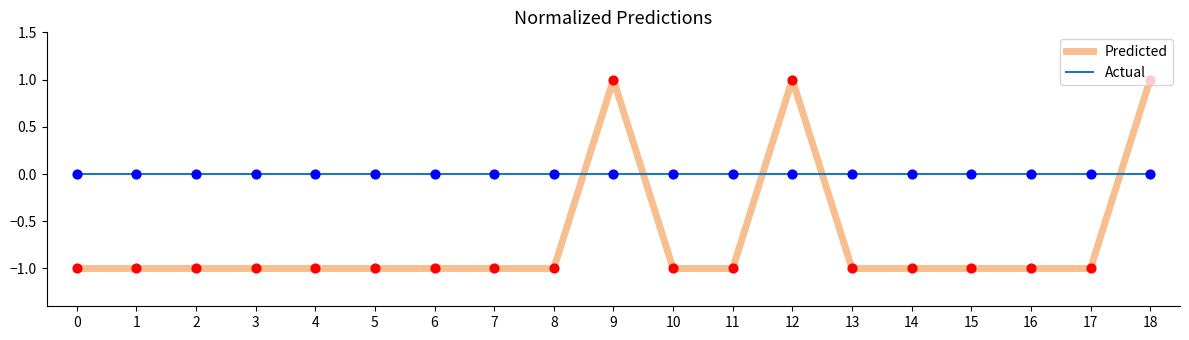

Which series has the largest Y range (max minus min)?

Predicted